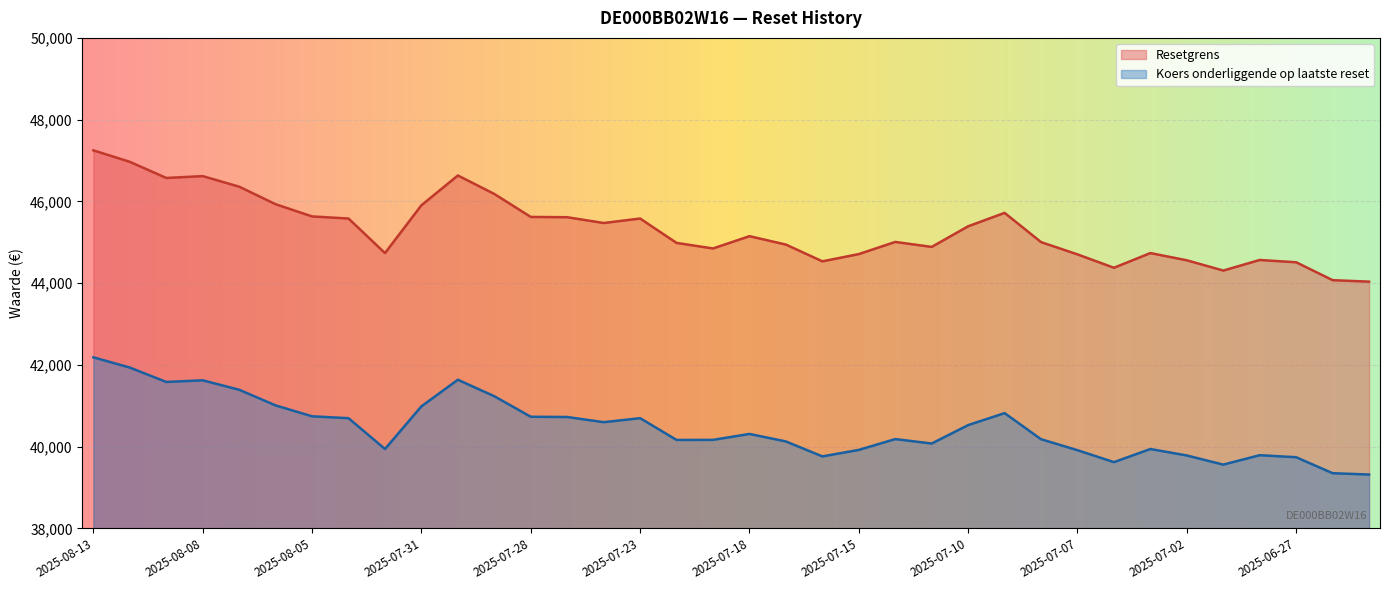

At 2025-07-28, list the series in order from smallest to largest.

Koers onderliggende op laatste reset, Resetgrens